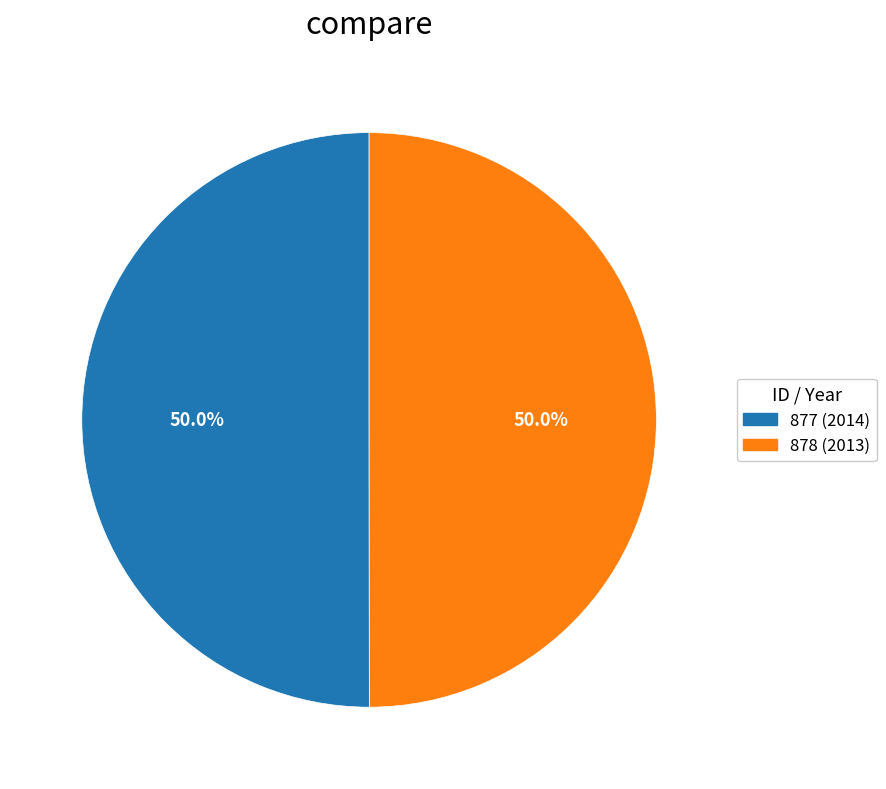

Approximately how many times larger is the value at 878 compared to 877?

1.0